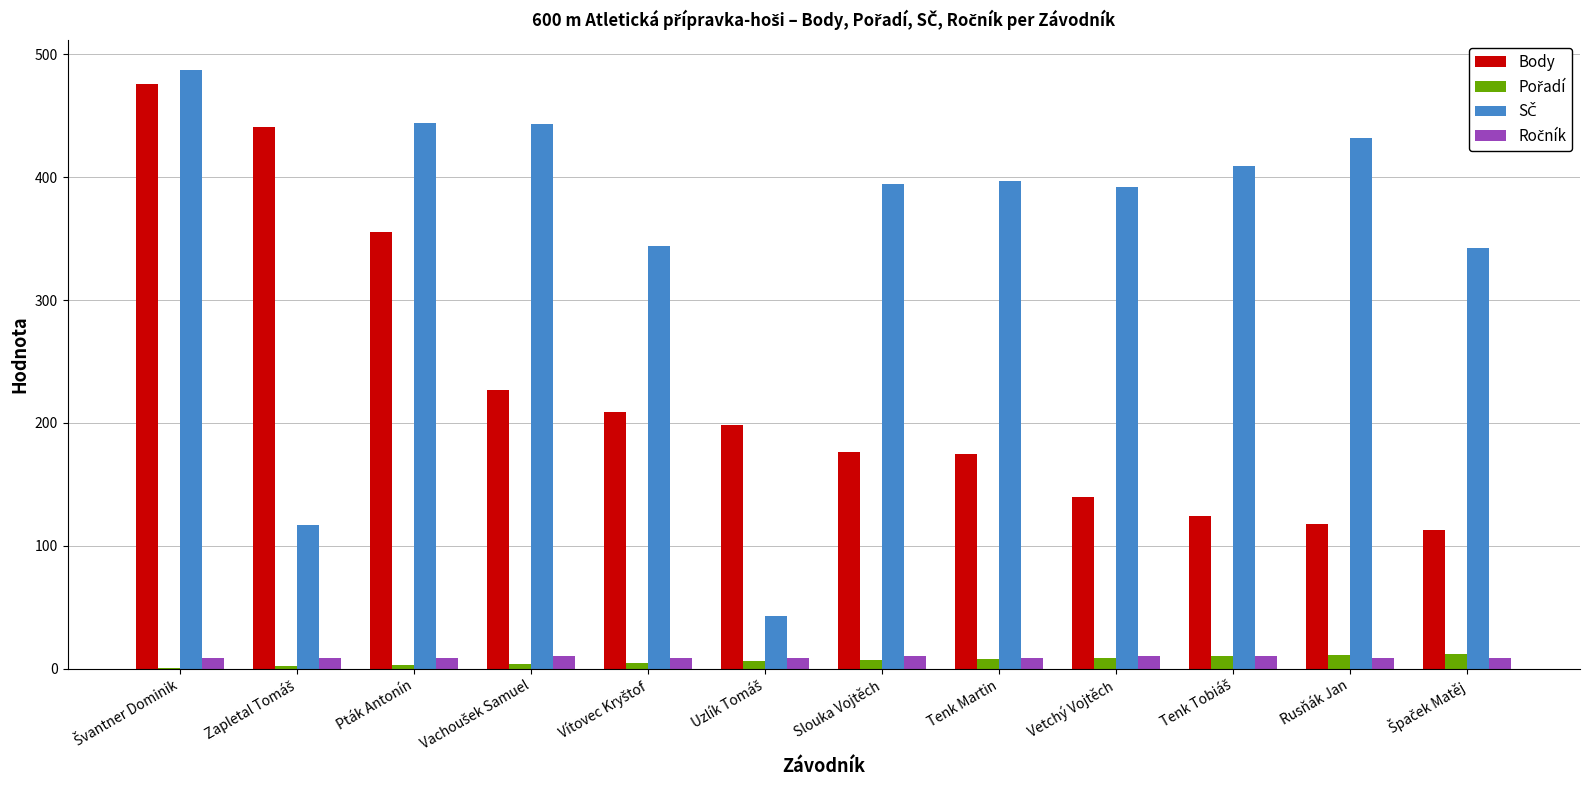

What is the greatest value displayed?

487